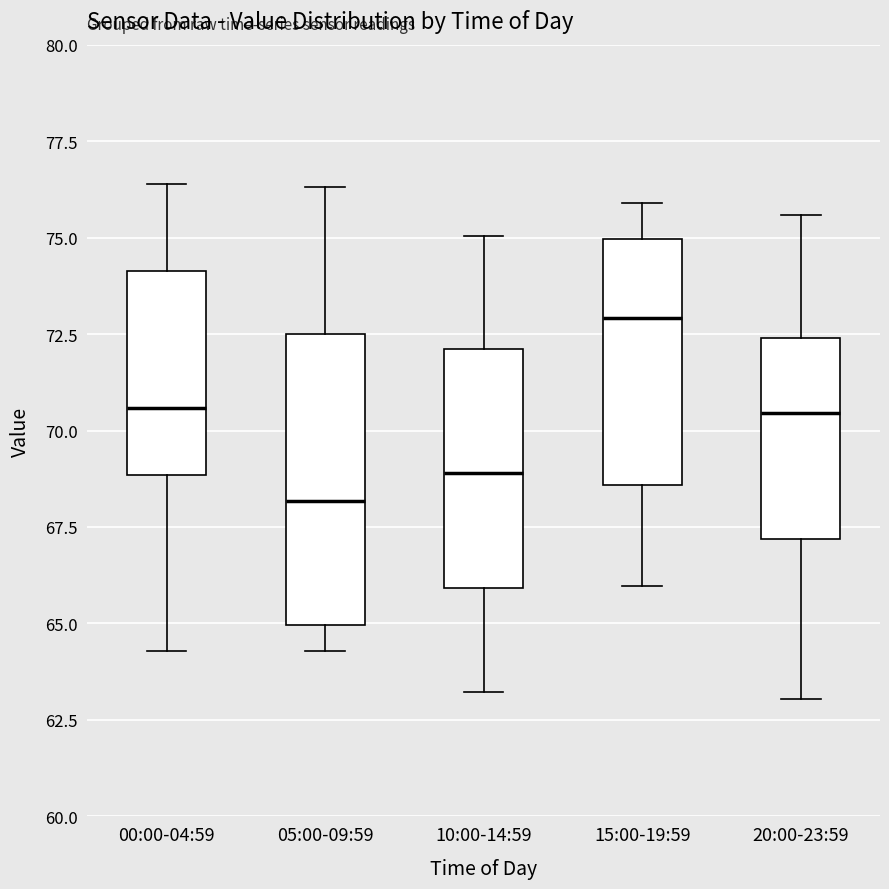

Reading left to right, transcribe this box plot: for each box, give where its median line is, the range the box spans, and where its two whiskers end, as read against the y-axis. The values are not printed on the chart, so give them approximately, as read against the axis.

00:00-04:59: median 70.5, box 69.0 to 74.0, whiskers 64.5 to 76.5
05:00-09:59: median 68.0, box 65.0 to 72.5, whiskers 64.5 to 76.5
10:00-14:59: median 69.0, box 66.0 to 72.0, whiskers 63.0 to 75.0
15:00-19:59: median 73.0, box 68.5 to 75.0, whiskers 66.0 to 76.0
20:00-23:59: median 70.5, box 67.0 to 72.5, whiskers 63.0 to 75.5